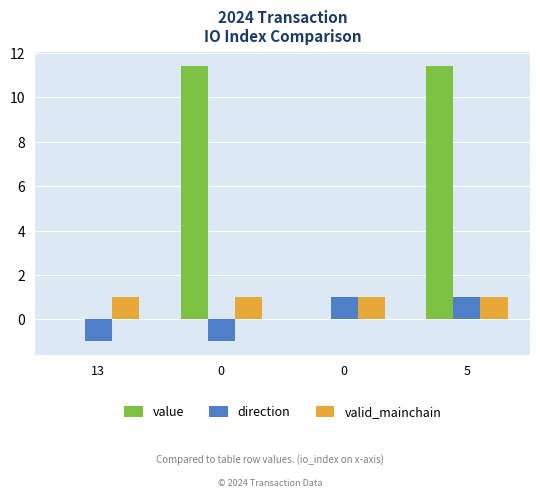

How many positive values does the direction series have?

2